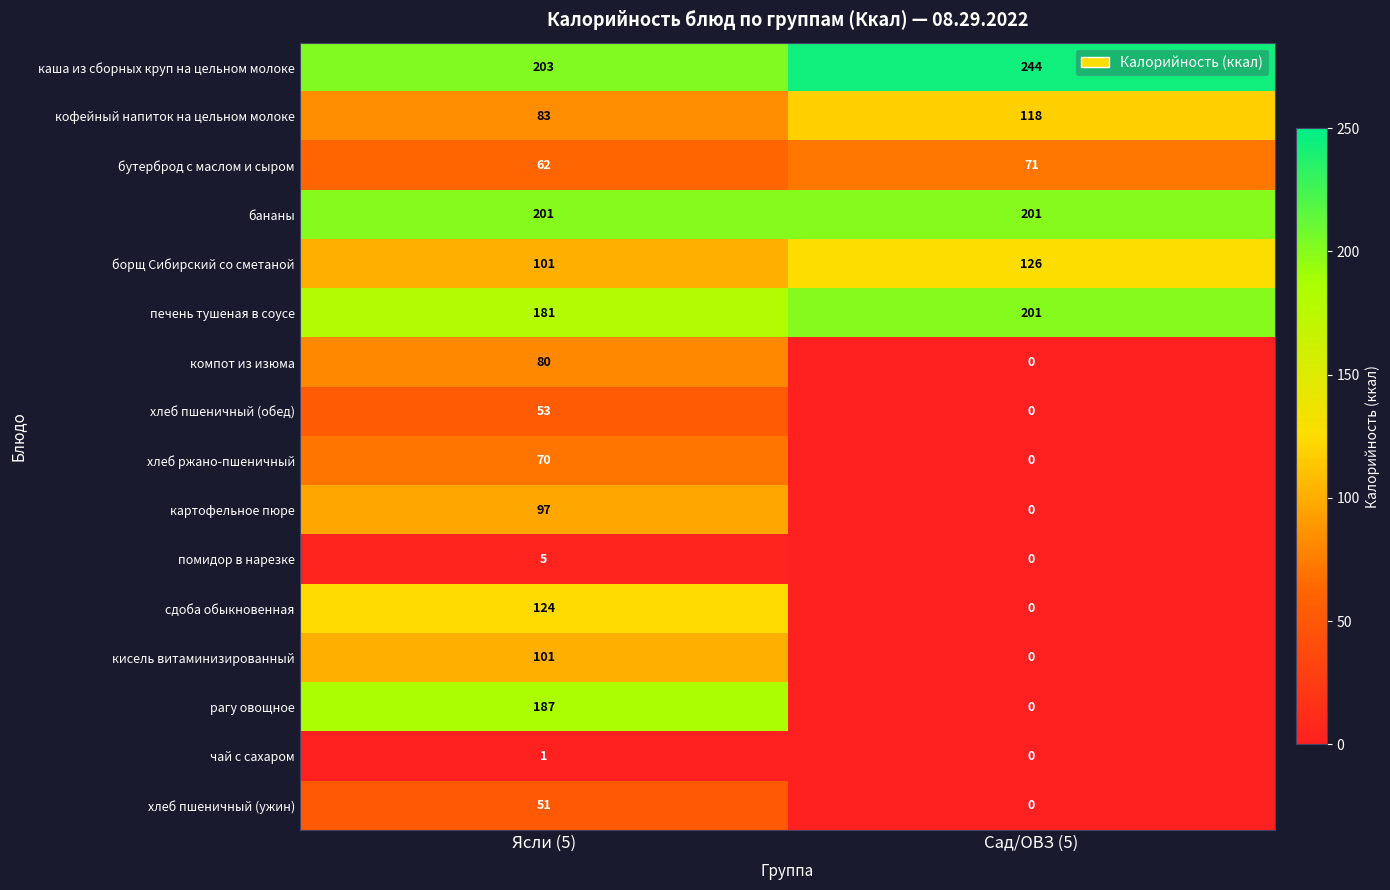

What is the difference between the maximum and minimum values in the помидор в нарезке series?

5